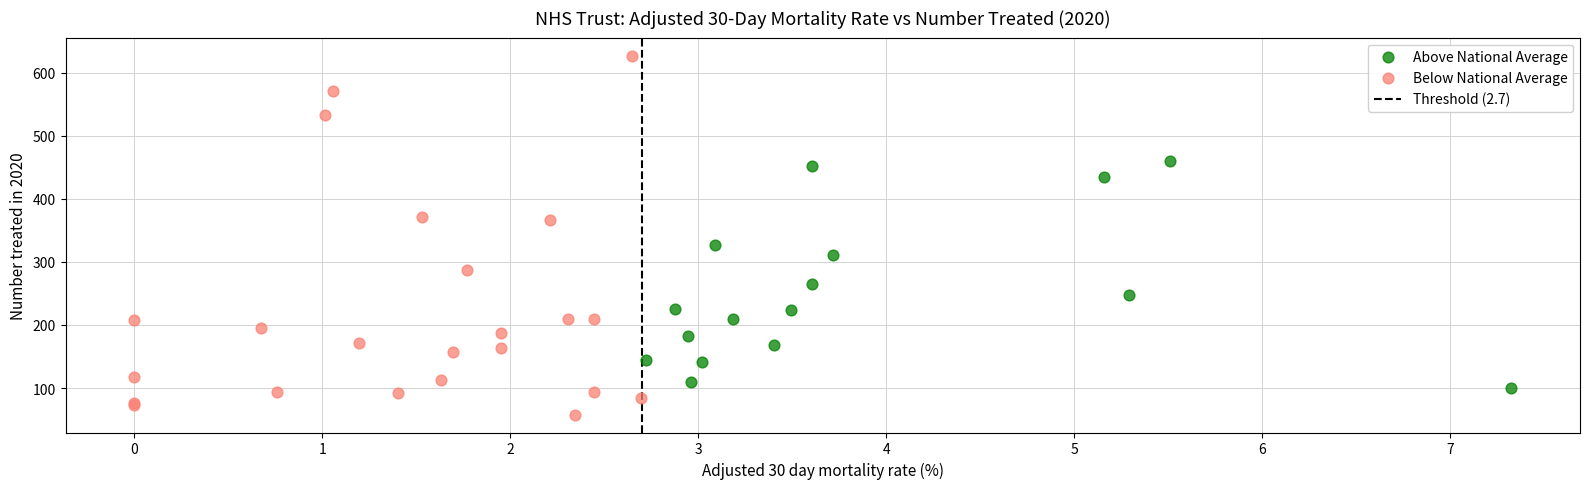

Which series contains the lowest Y value?

Below National Average